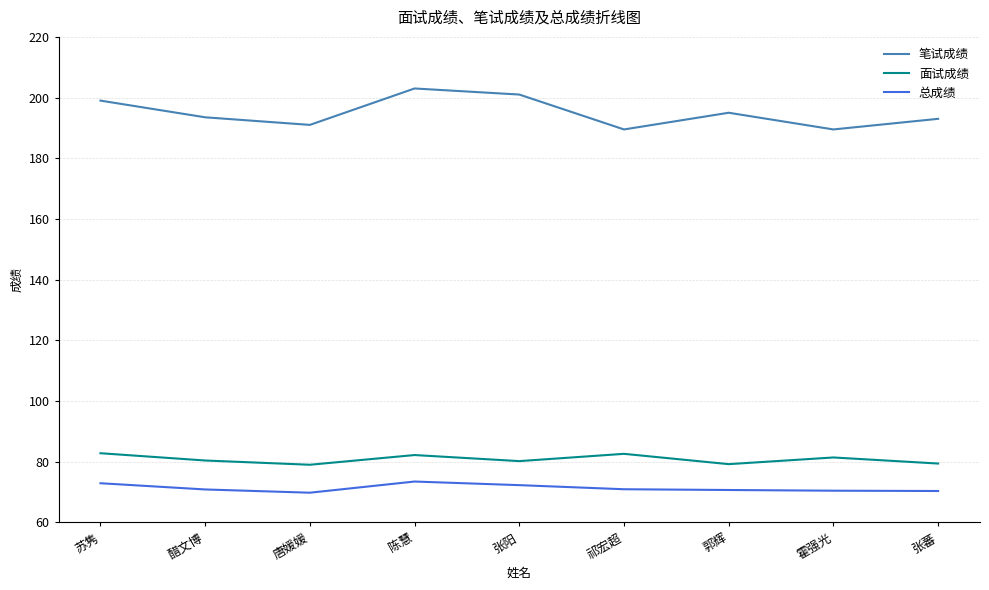

Read the 笔试成绩 value at 张蕃.

193.0